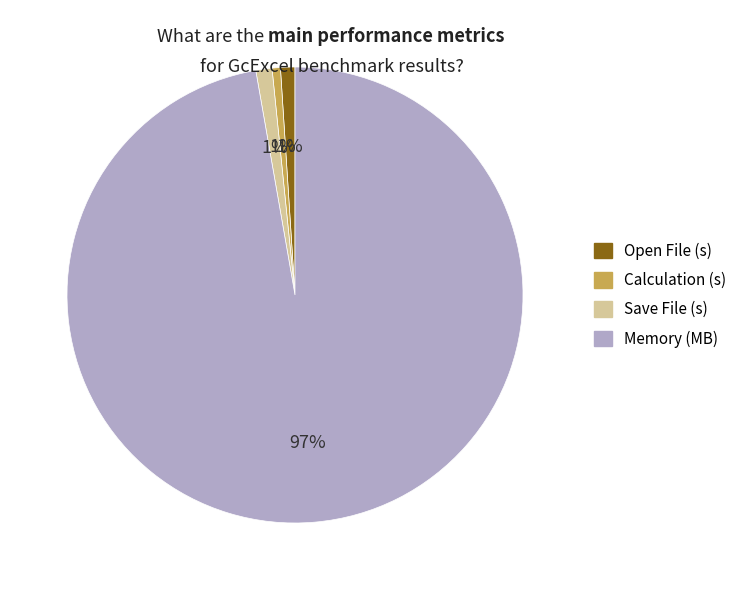

Does Memory (MB) account for over 50% of the chart?

Yes